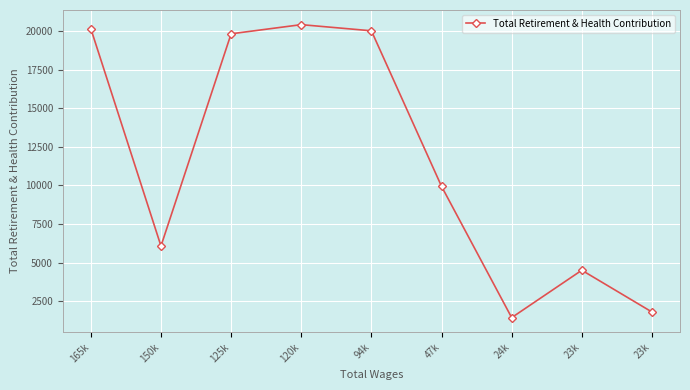

How many distinct data groups are displayed?

1